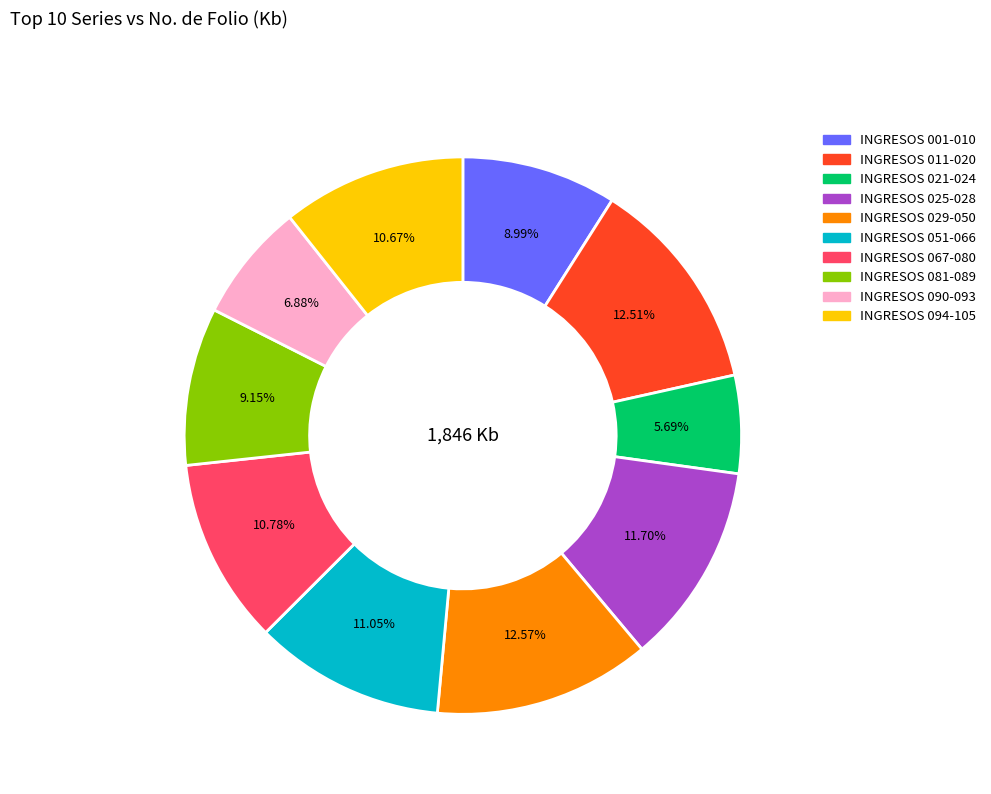

Is the sum of INGRESOS 029-050 and INGRESOS 011-020 greater than half?

No